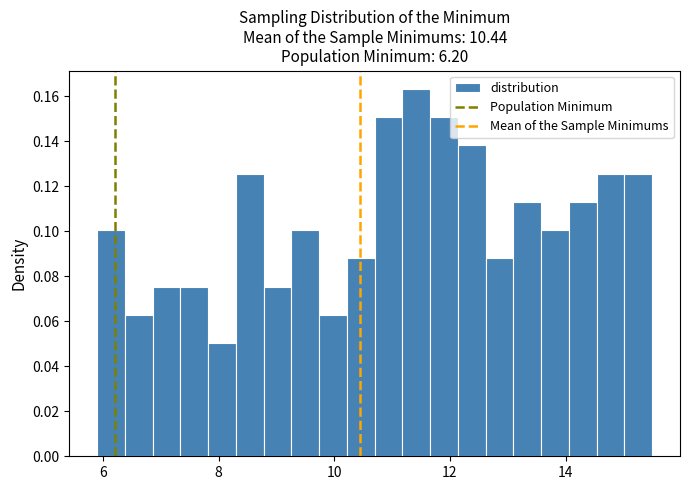

Around what value on the x-axis is the tallest bar? Give the approximate position of its centre, as read against the axis.

11.4